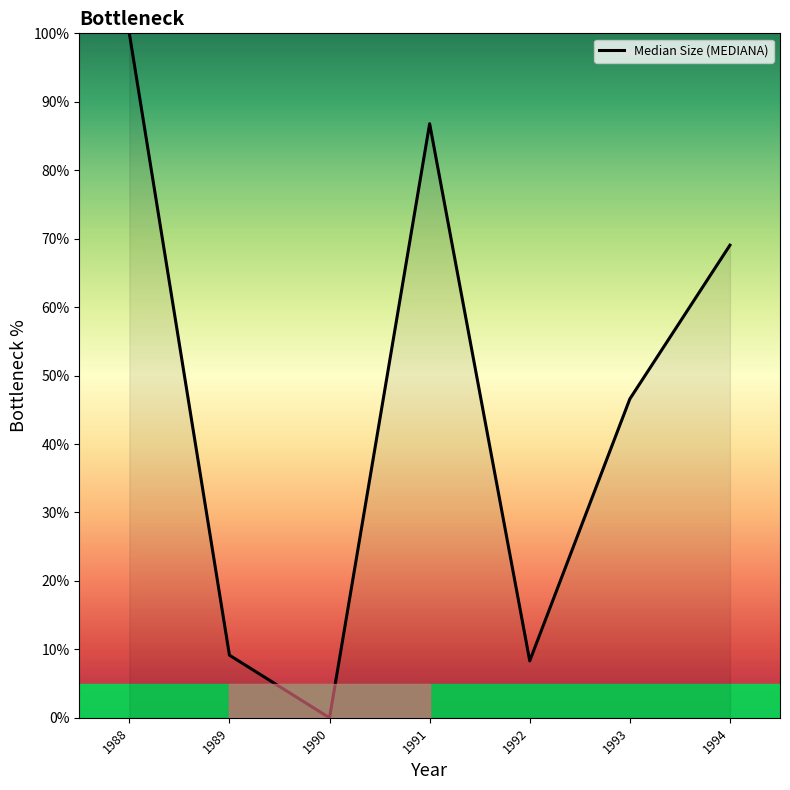

How many interior local peaks (higher than both neighbors) does the data have?

1